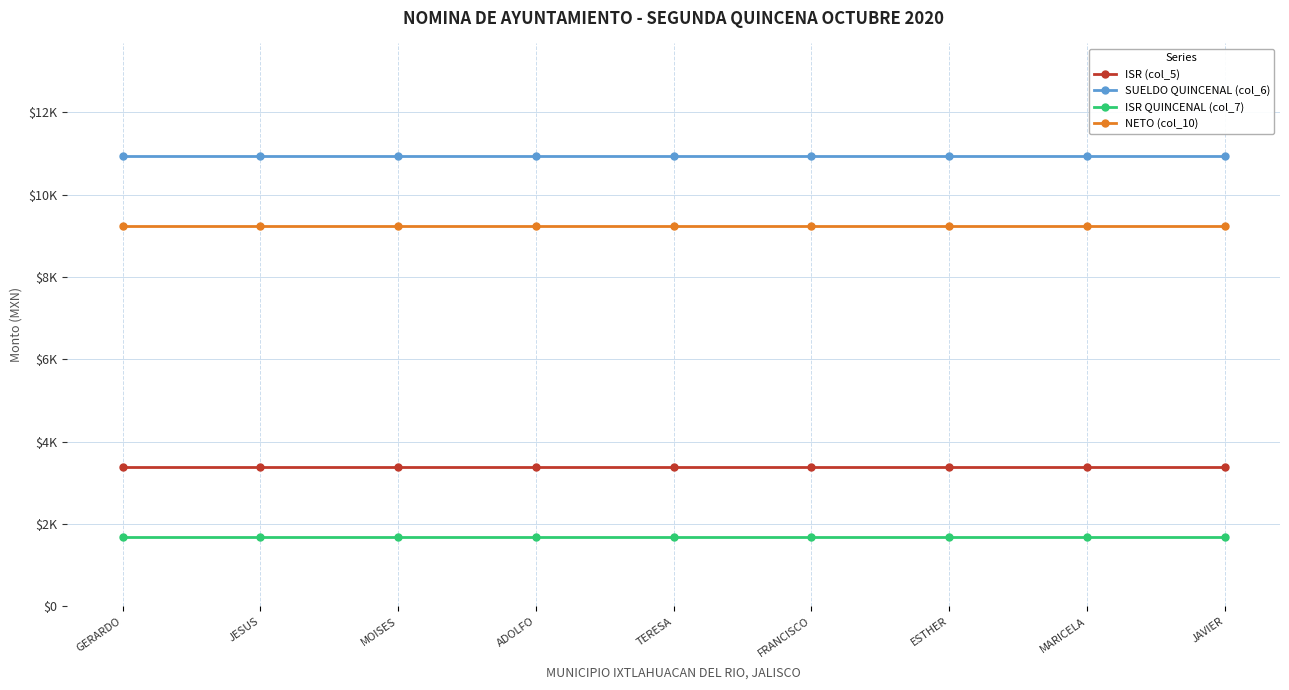

What is the sum of the NETO (col_10) values at FRANCISCO and MARICELA?

18500.0